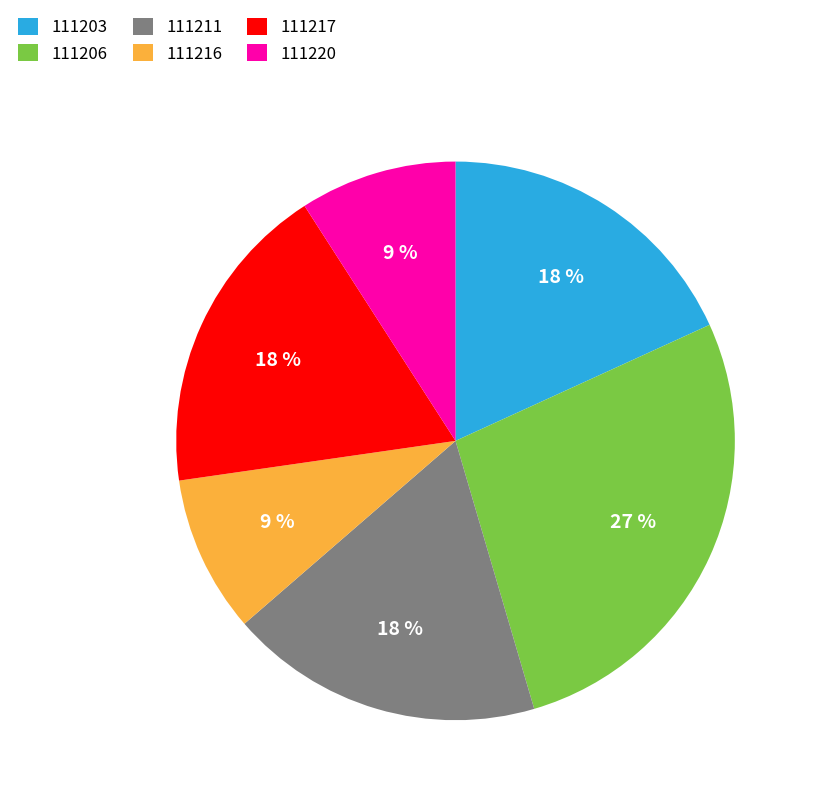

Does 111220 represent more than half of the total?

No